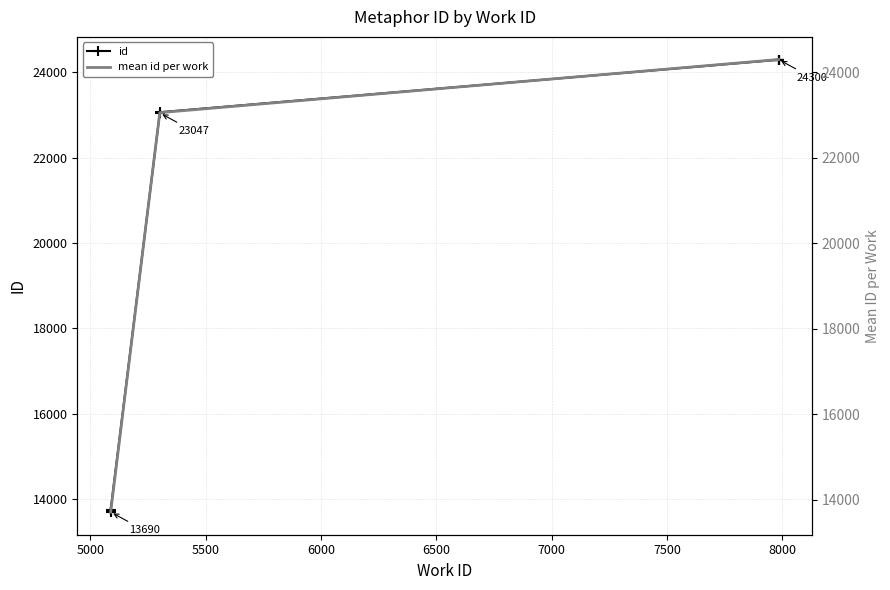

What is the average value?

20495